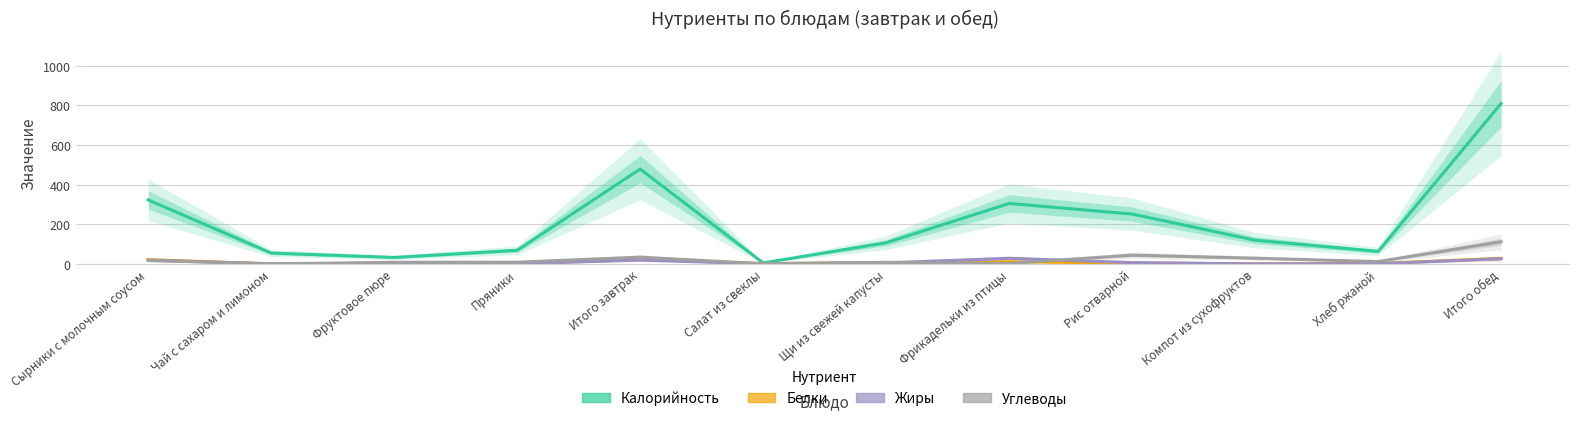

How many data points in Белки are above 4?

6